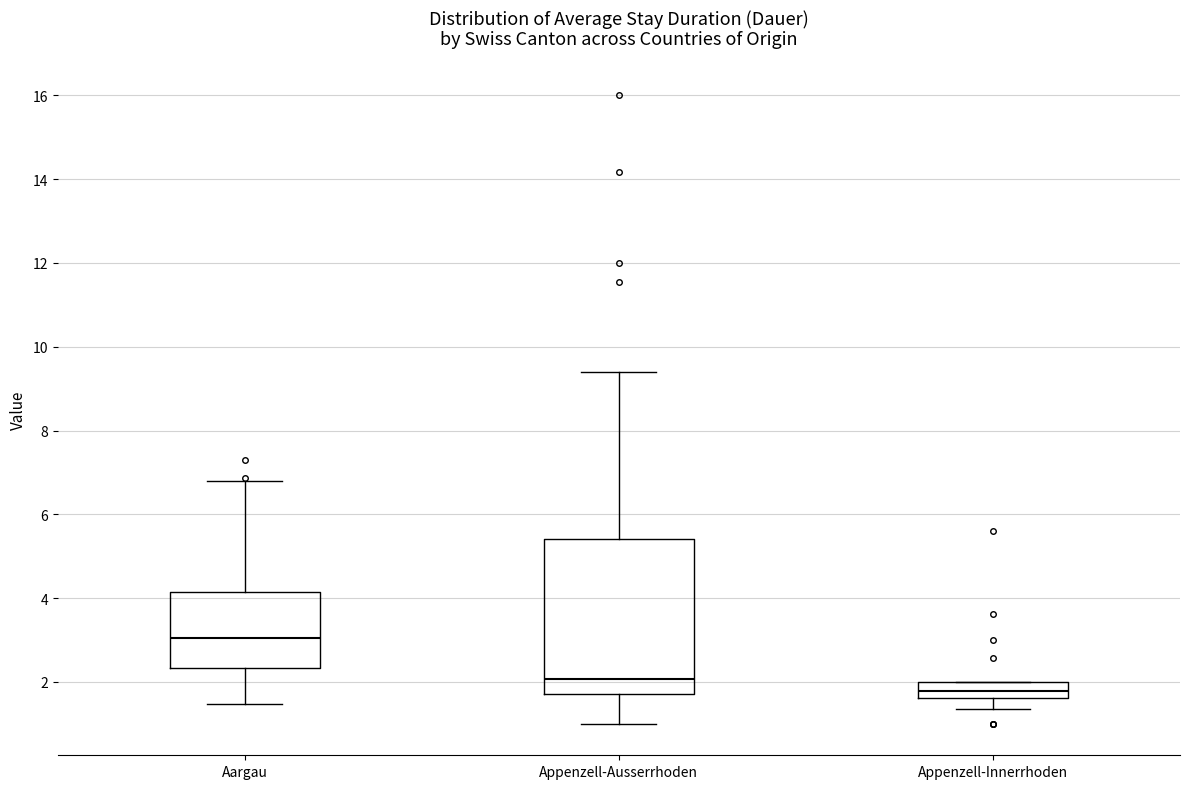

Comparing the boxes themselves (not the whiskers), which one is the tallest?

Appenzell-Ausserrhoden